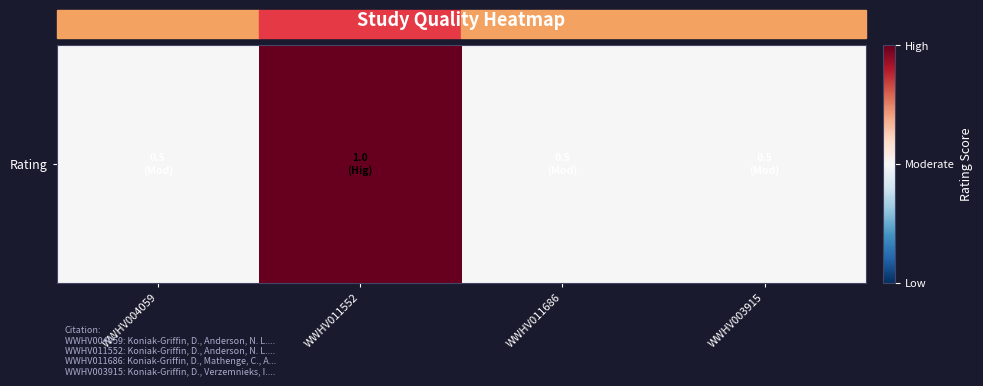

Rank the categories by value from highest to lowest.

WWHV011552, WWHV004059, WWHV011686, WWHV003915